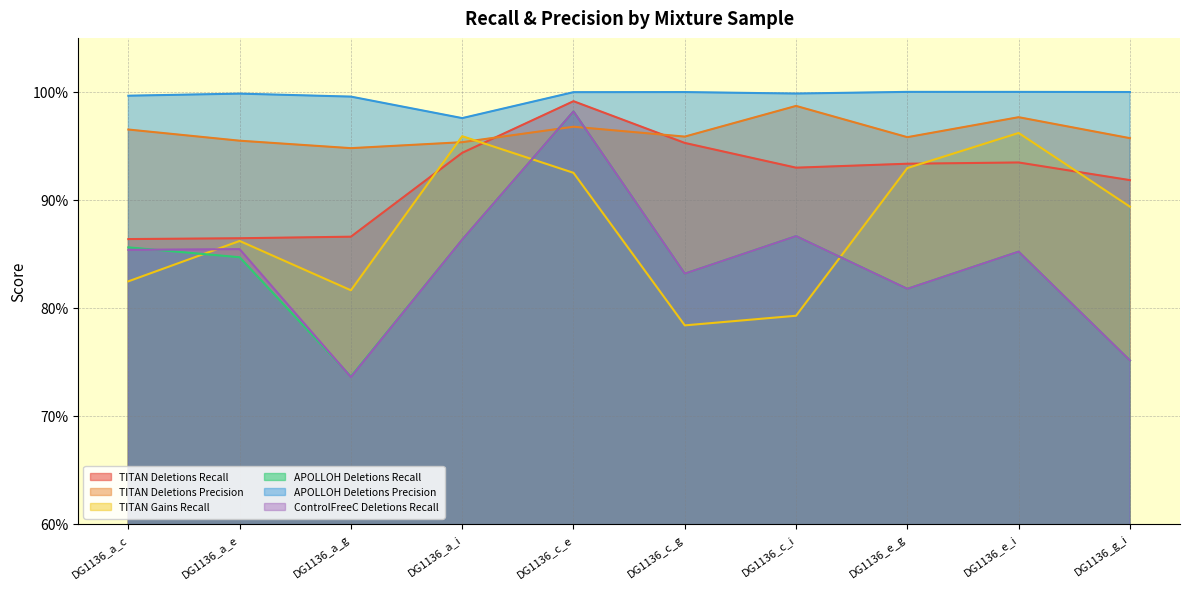

Reading right to left, list all the values displayed in this chart.

TITAN Deletions Recall: DG1136_g_i=0.9	DG1136_e_i=0.9	DG1136_e_g=0.9	DG1136_c_i=0.9	DG1136_c_g=1.0	DG1136_c_e=1.0	DG1136_a_i=0.9	DG1136_a_g=0.9	DG1136_a_e=0.9	DG1136_a_c=0.9
TITAN Deletions Precision: DG1136_g_i=1.0	DG1136_e_i=1.0	DG1136_e_g=1.0	DG1136_c_i=1.0	DG1136_c_g=1.0	DG1136_c_e=1.0	DG1136_a_i=1.0	DG1136_a_g=0.9	DG1136_a_e=1.0	DG1136_a_c=1.0
TITAN Gains Recall: DG1136_g_i=0.9	DG1136_e_i=1.0	DG1136_e_g=0.9	DG1136_c_i=0.8	DG1136_c_g=0.8	DG1136_c_e=0.9	DG1136_a_i=1.0	DG1136_a_g=0.8	DG1136_a_e=0.9	DG1136_a_c=0.8
APOLLOH Deletions Recall: DG1136_g_i=0.8	DG1136_e_i=0.9	DG1136_e_g=0.8	DG1136_c_i=0.9	DG1136_c_g=0.8	DG1136_c_e=1.0	DG1136_a_i=0.9	DG1136_a_g=0.7	DG1136_a_e=0.8	DG1136_a_c=0.9
APOLLOH Deletions Precision: DG1136_g_i=1.0	DG1136_e_i=1.0	DG1136_e_g=1.0	DG1136_c_i=1.0	DG1136_c_g=1.0	DG1136_c_e=1.0	DG1136_a_i=1.0	DG1136_a_g=1.0	DG1136_a_e=1.0	DG1136_a_c=1.0
ControlFreeC Deletions Recall: DG1136_g_i=0.8	DG1136_e_i=0.9	DG1136_e_g=0.8	DG1136_c_i=0.9	DG1136_c_g=0.8	DG1136_c_e=1.0	DG1136_a_i=0.9	DG1136_a_g=0.7	DG1136_a_e=0.9	DG1136_a_c=0.9